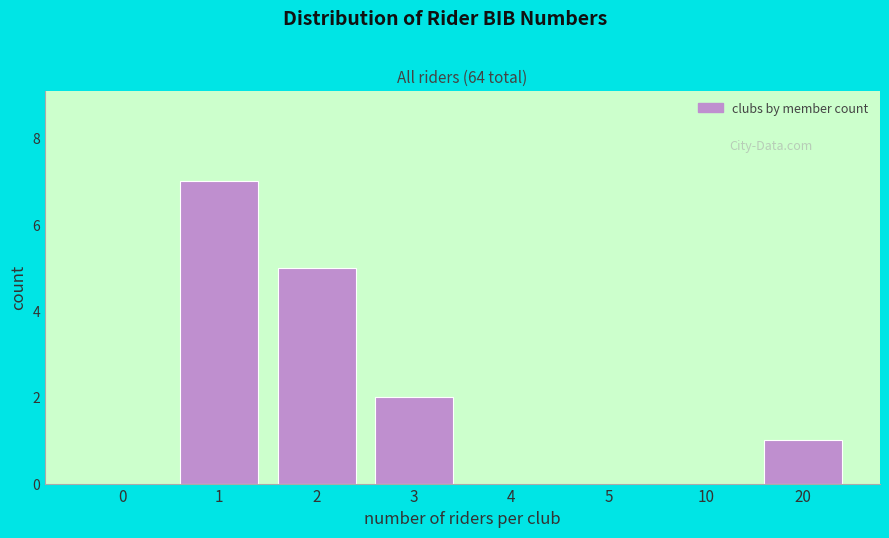

Reading left to right, list all the values displayed in this chart.

0=0	1=7	2=5	3=2	4=0	5=0	10=0	20=1